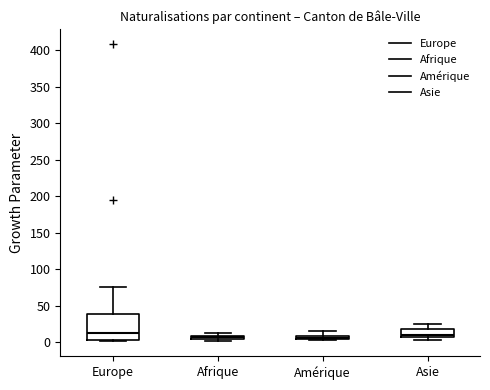

Where does the upper whisker of the box for Europe end on the y-axis? The values are not printed on the chart, so give them approximately, as read against the axis.

75